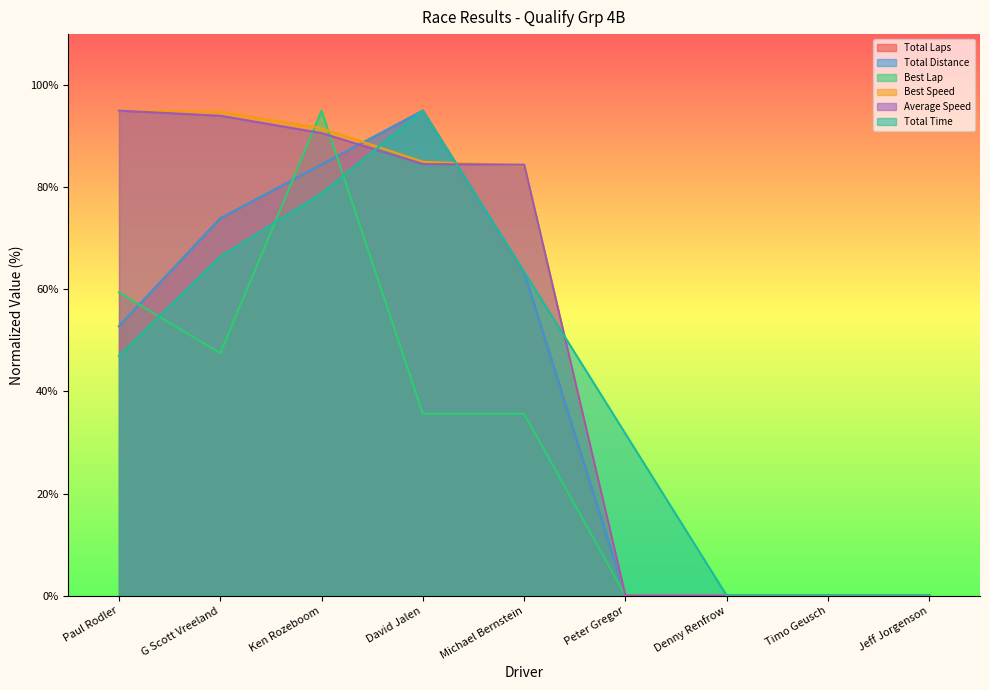

What is the approximate value of Best Lap at David Jalen?

35.6